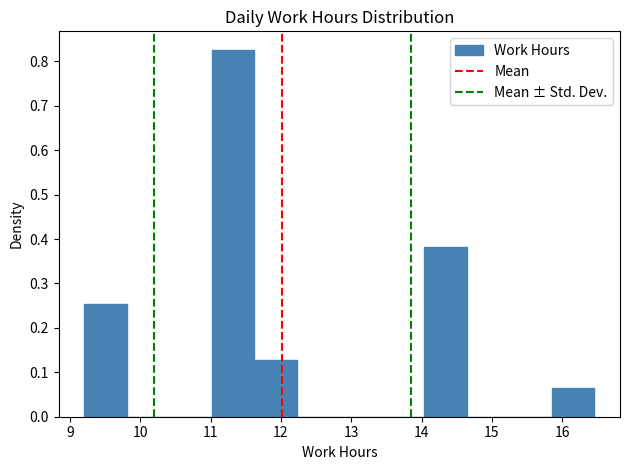

What is the height of the bar covering 11.0 to 11.6 on the x-axis? Neither the bar edges nor the heights are printed on the chart, so give them approximately, as read against the axes.

0.83